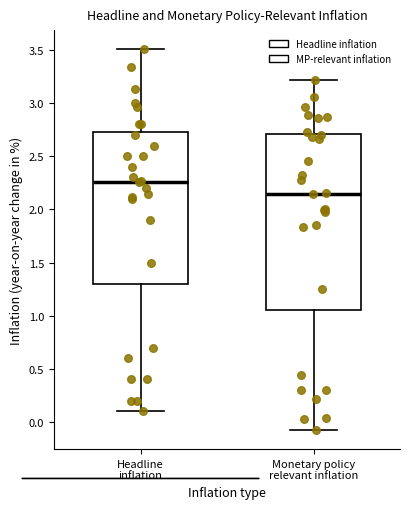

Where does the upper whisker of the box for Headline inflation end on the y-axis? The values are not printed on the chart, so give them approximately, as read against the axis.

3.50